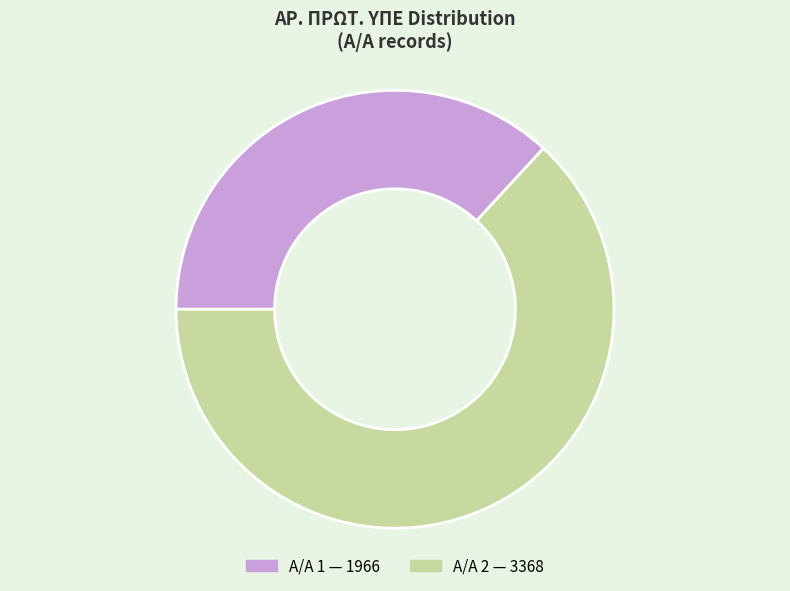

Is there any slice that represents more than half of the pie?

Yes